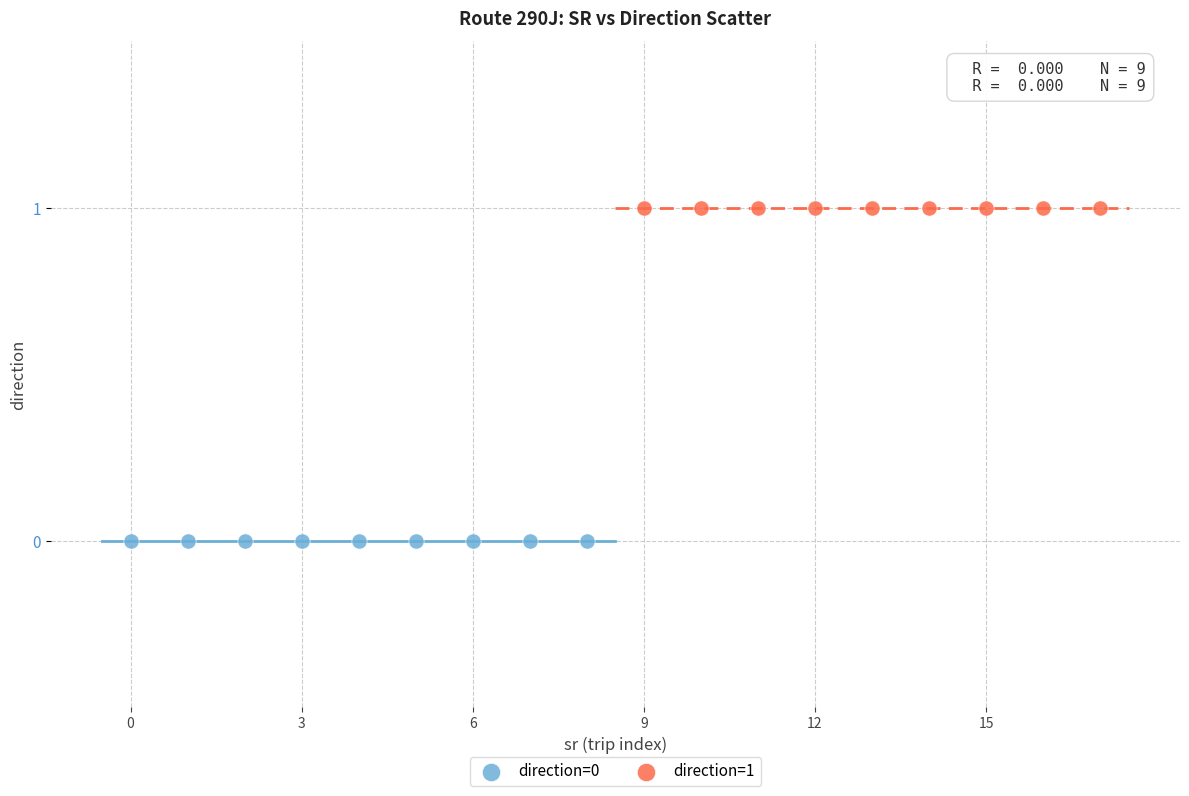

Which series reaches the maximum Y coordinate?

direction=1